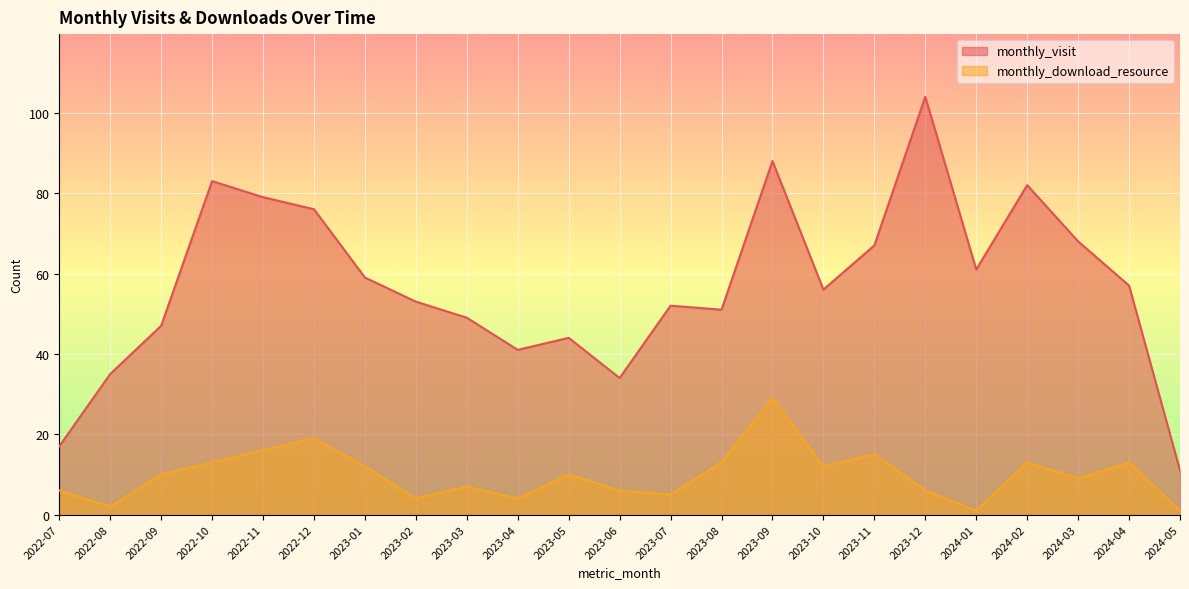

What is the spread (max minus min) of values at 2024-05?

10